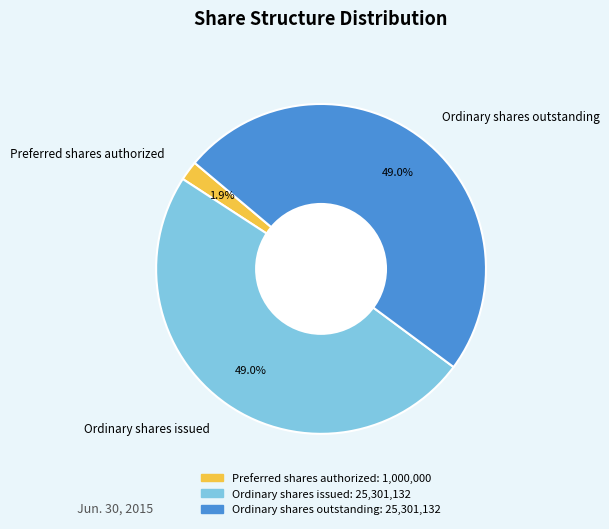

How many slices are in this pie chart?

3